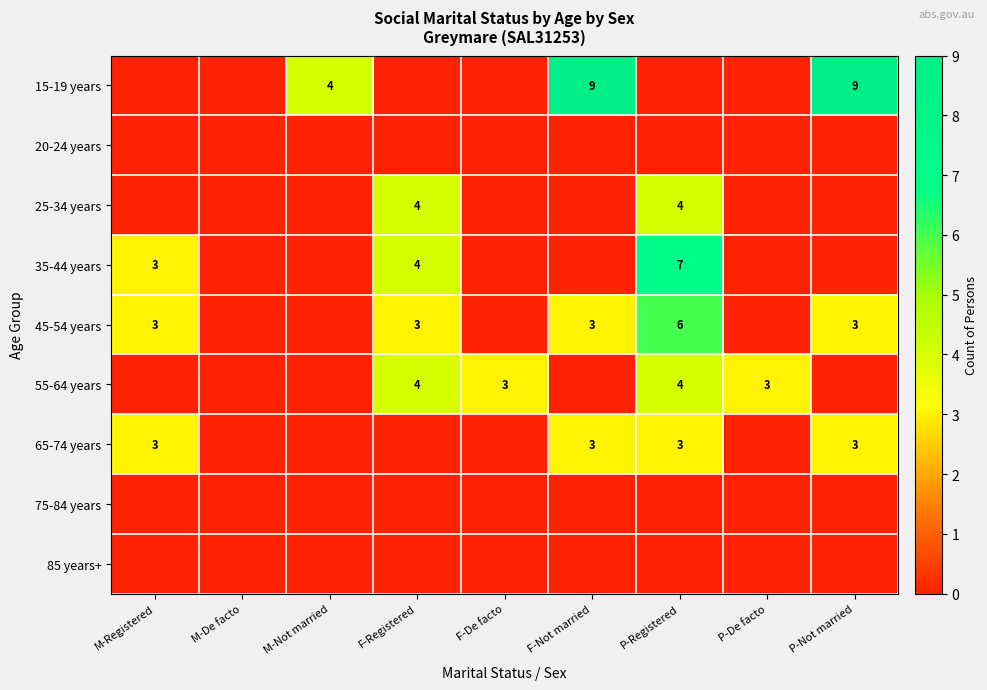

The 35-44 years series shows 7 at P-Registered. True or false?

True